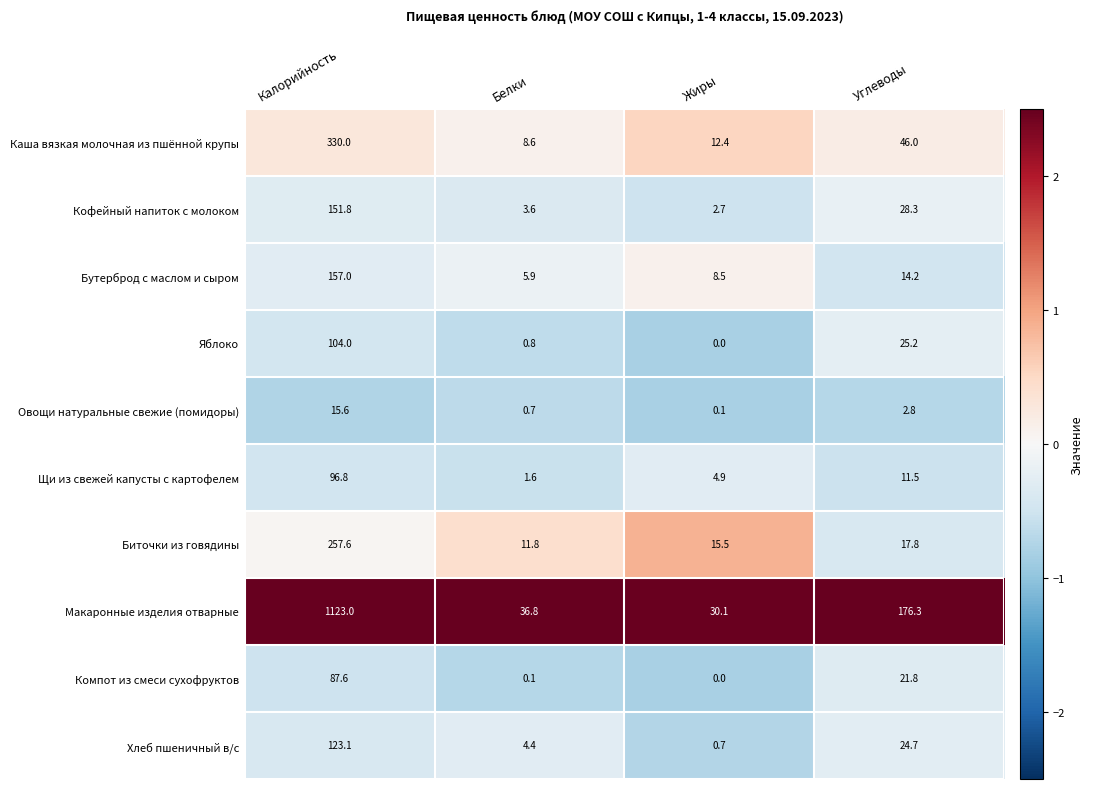

At which label does Яблоко first exceed 25?

Калорийность